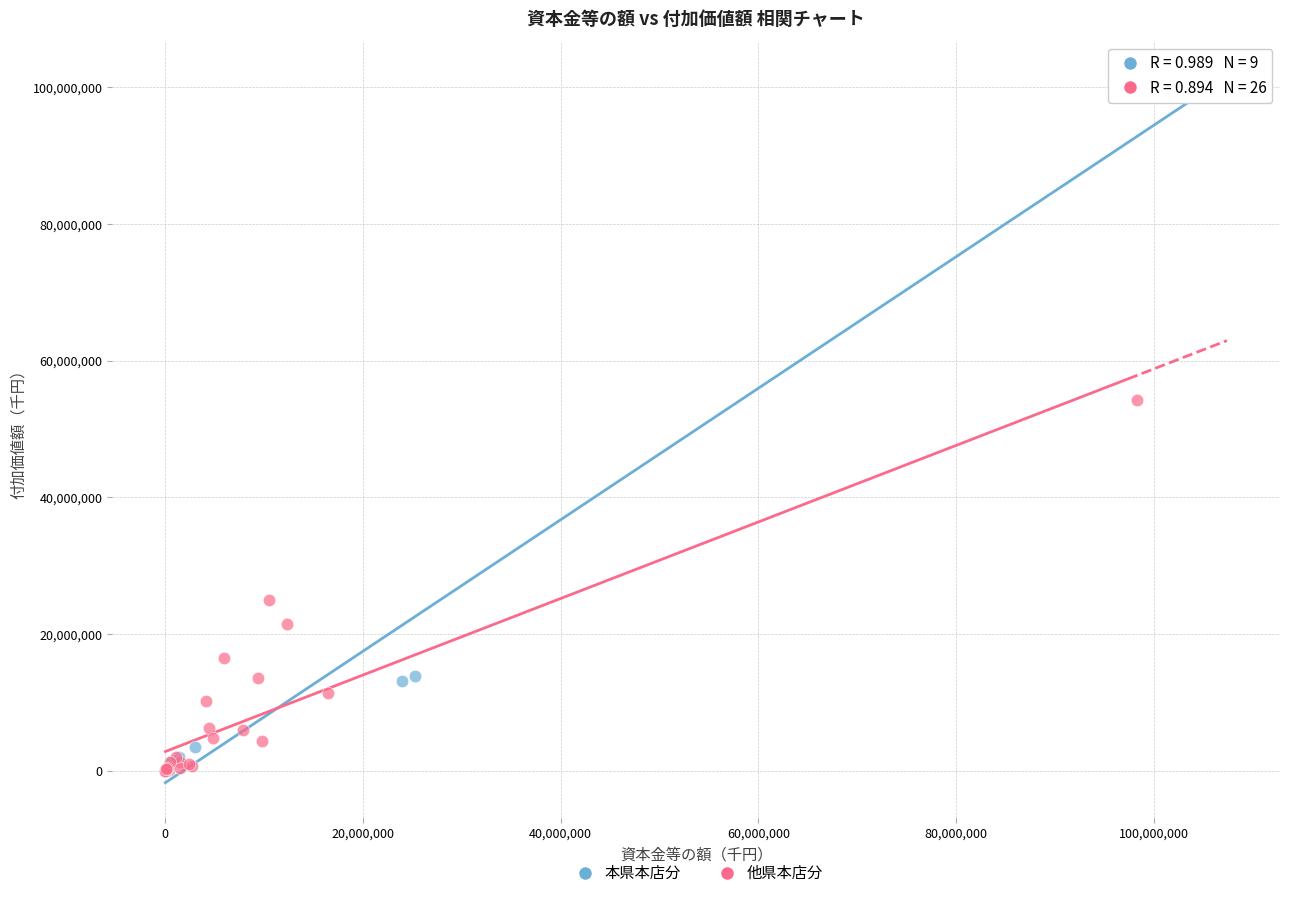

Which series contains the highest Y value?

本県本店分